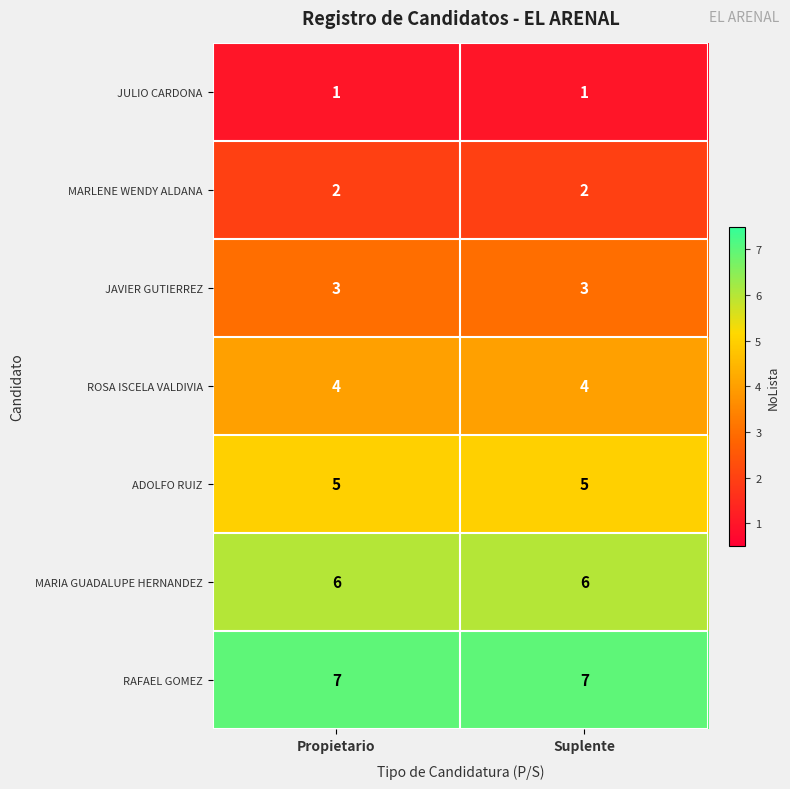

Reading left to right, what are all the values shown in this chart?

JULIO CARDONA: 1	1
MARLENE WENDY ALDANA: 2	2
JAVIER GUTIERREZ: 3	3
ROSA ISCELA VALDIVIA: 4	4
ADOLFO RUIZ: 5	5
MARIA GUADALUPE HERNANDEZ: 6	6
RAFAEL GOMEZ: 7	7